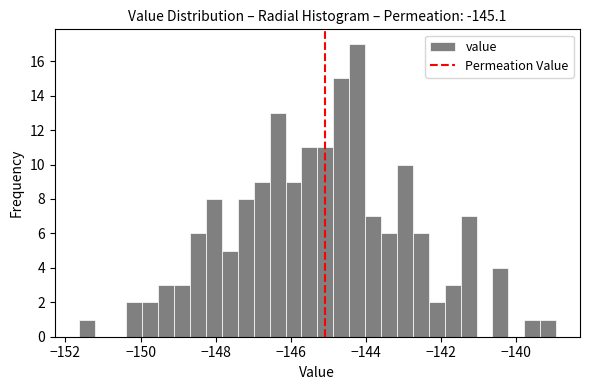

Read against the x-axis, roughly where is the centre of the tallest bar?

-144.2